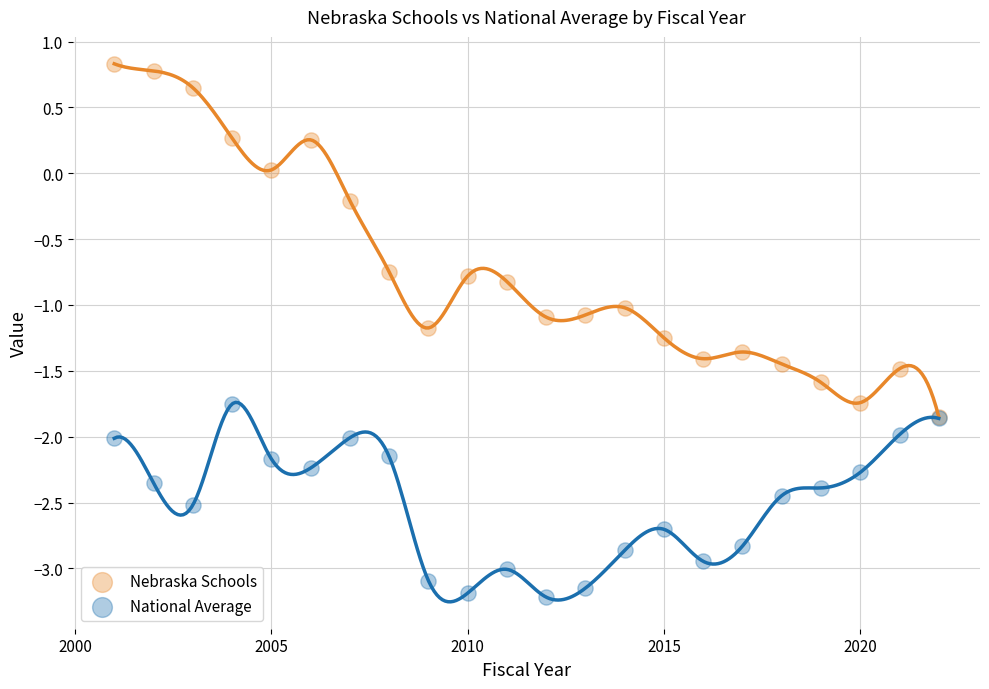

What are all the series names shown in the legend?

Nebraska Schools, National Average